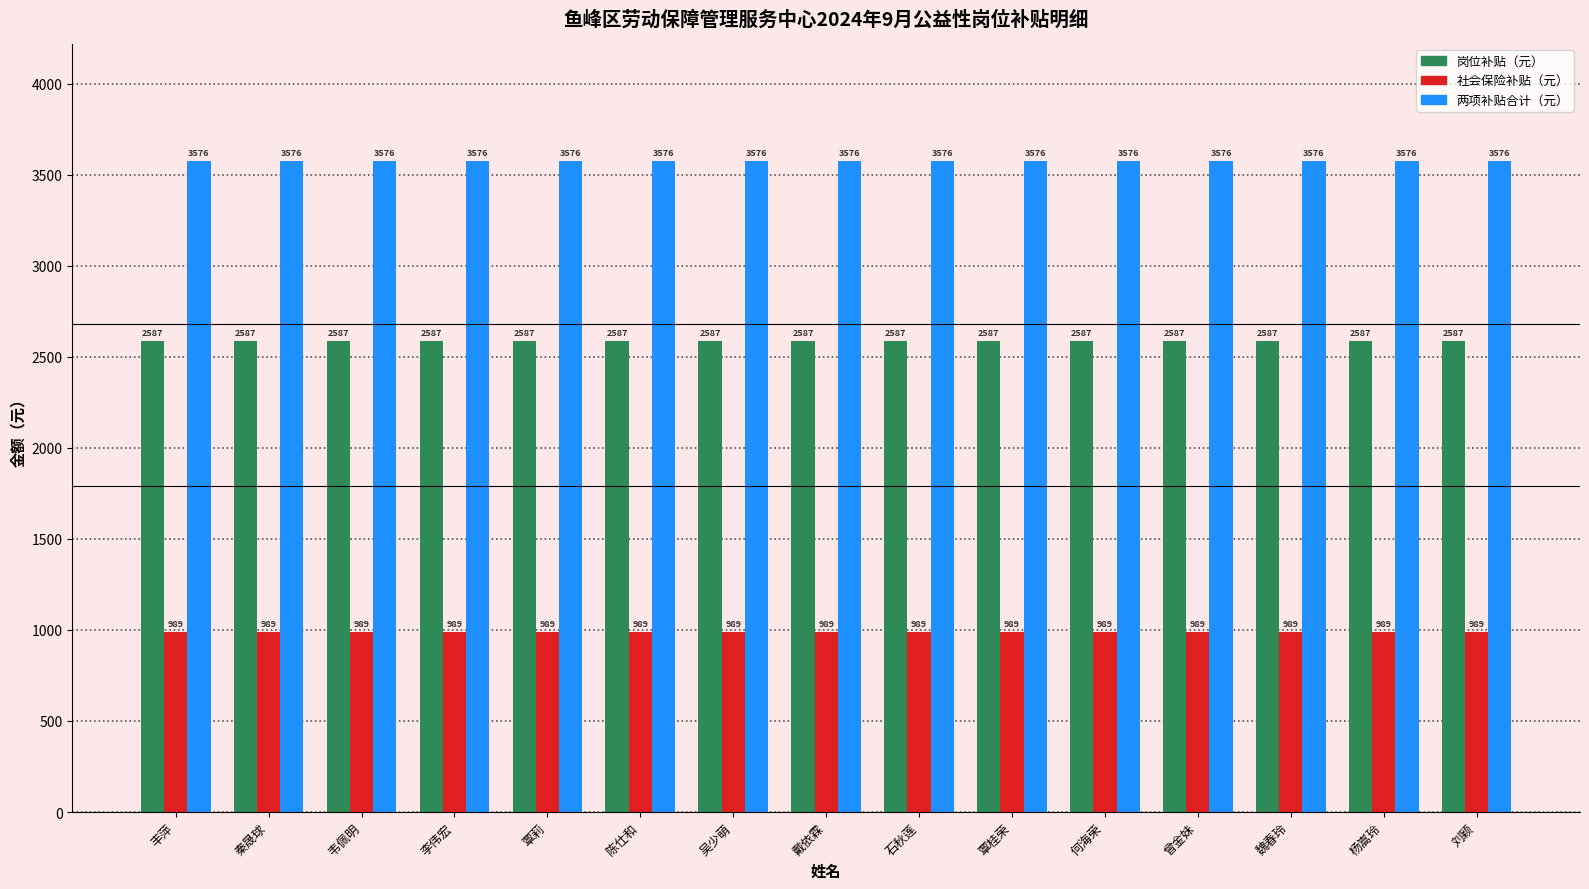

The 岗位补贴（元） series shows 2587.0 at 戴依霖. True or false?

True